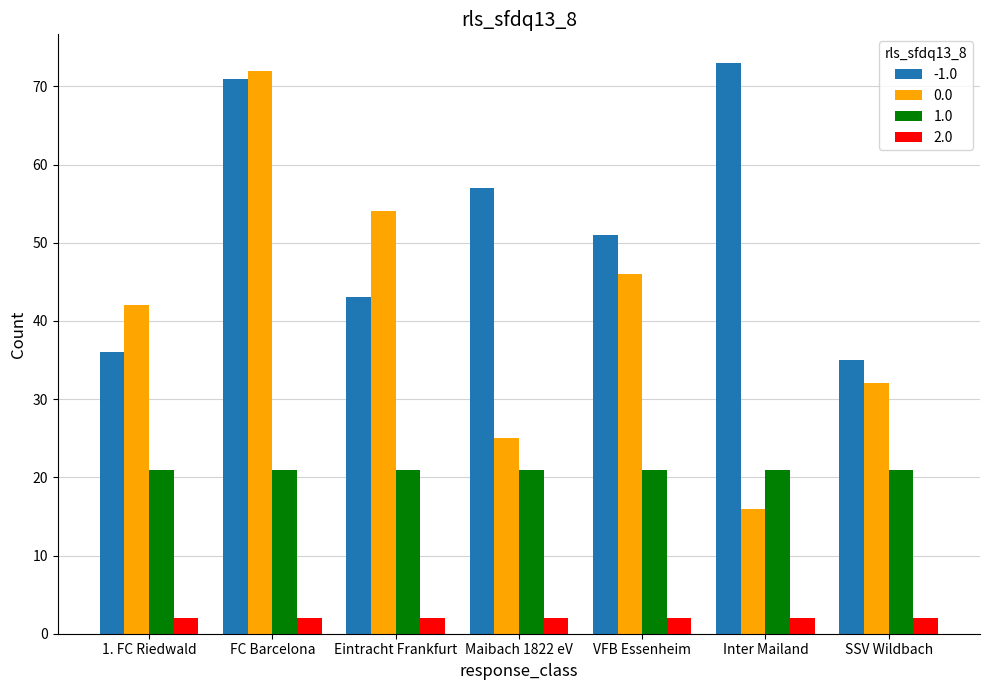

What is the difference between the -1.0 values at VFB Essenheim and FC Barcelona?

20